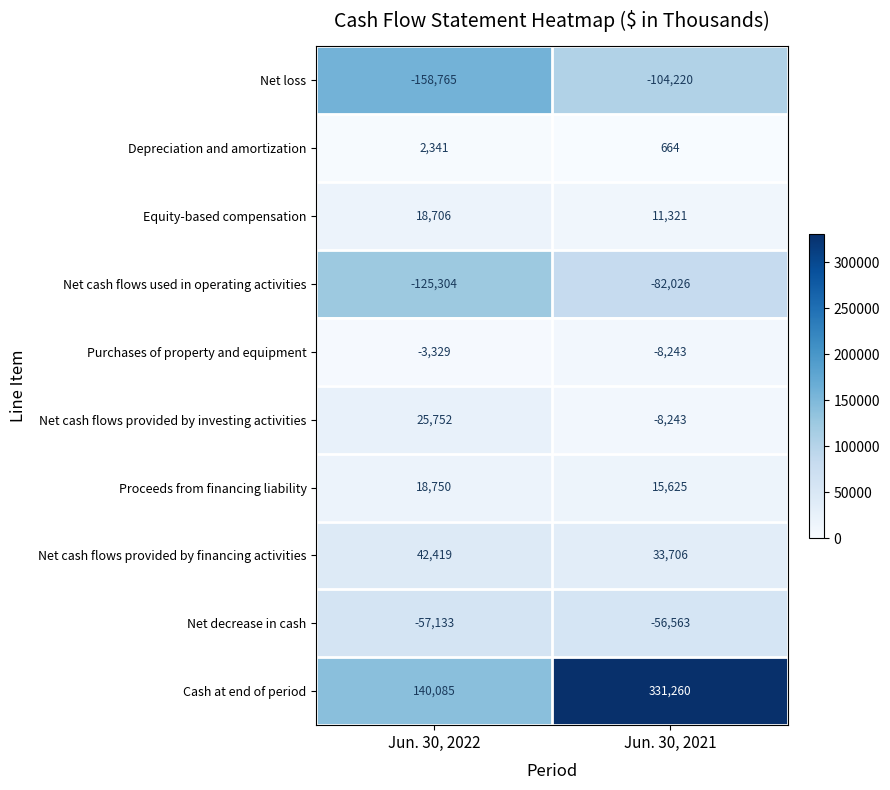

Rank the series by their maximum value, from highest to lowest.

Cash at end of period, Net cash flows provided by financing activities, Net cash flows provided by investing activities, Proceeds from financing liability, Equity-based compensation, Depreciation and amortization, Purchases of property and equipment, Net decrease in cash, Net cash flows used in operating activities, Net loss